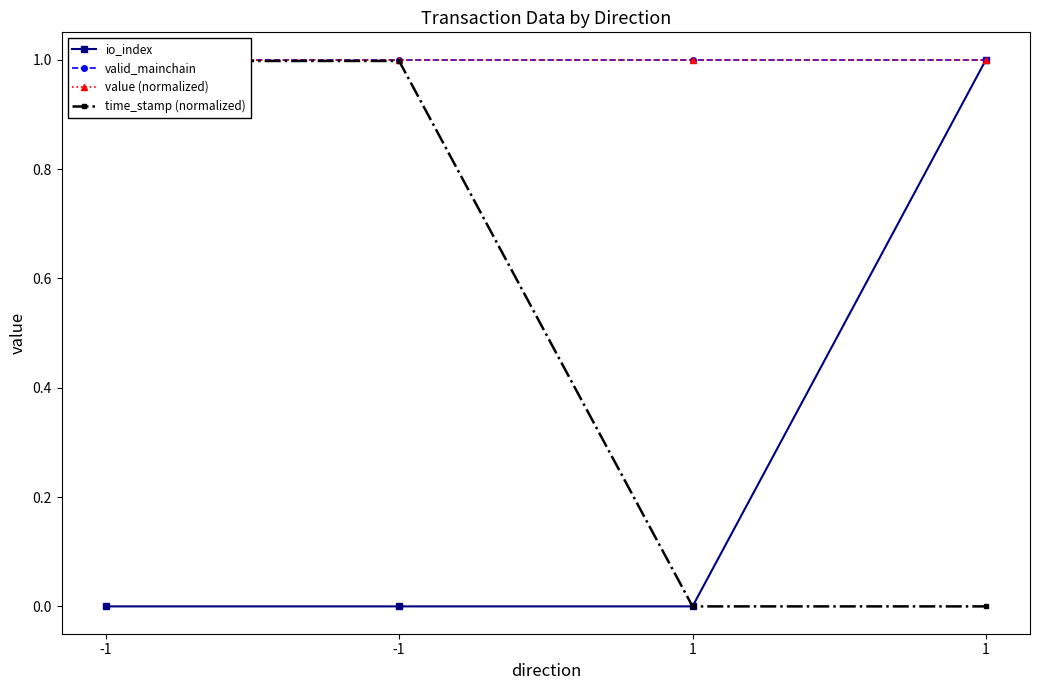

Between -1 and 1, which is larger?

1